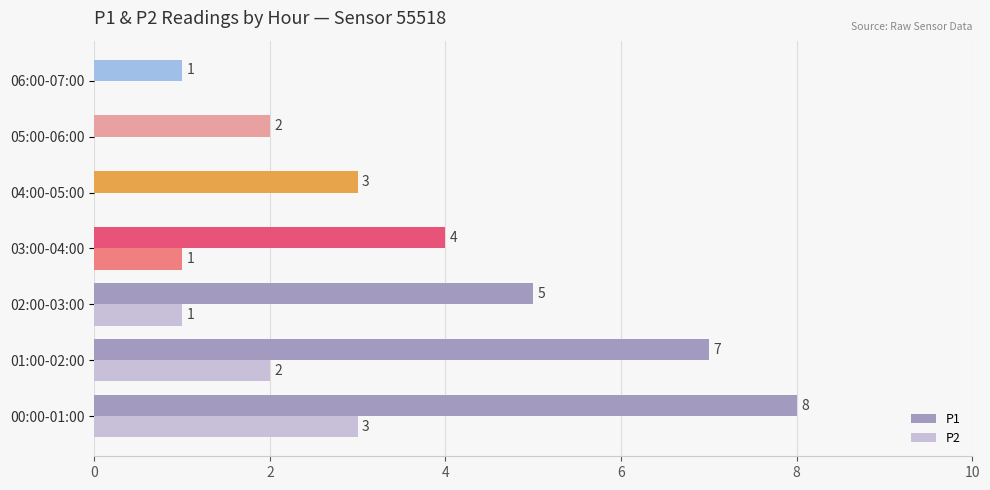

Which series changed the most between 02:00-03:00 and 05:00-06:00?

P1